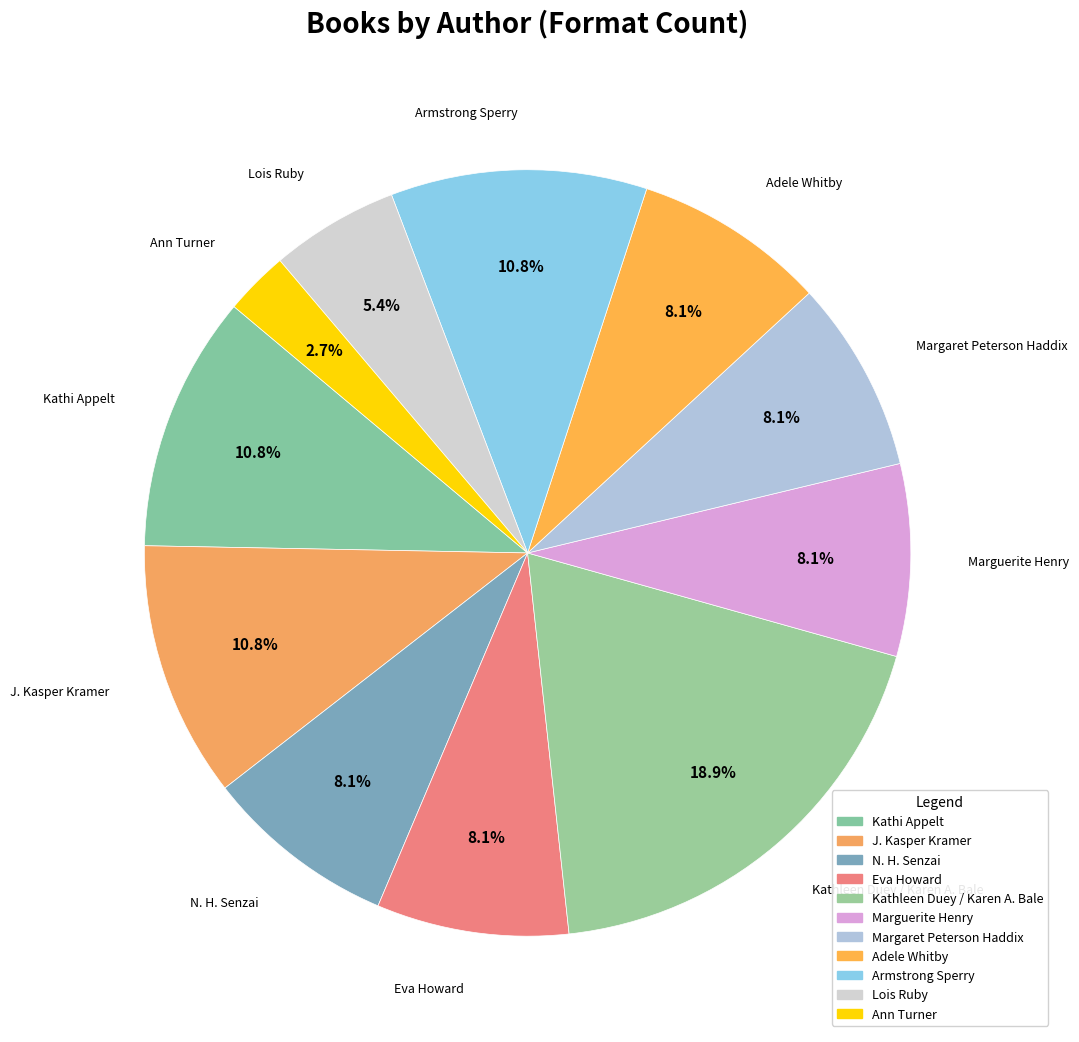

Count the number of slices in the pie.

11